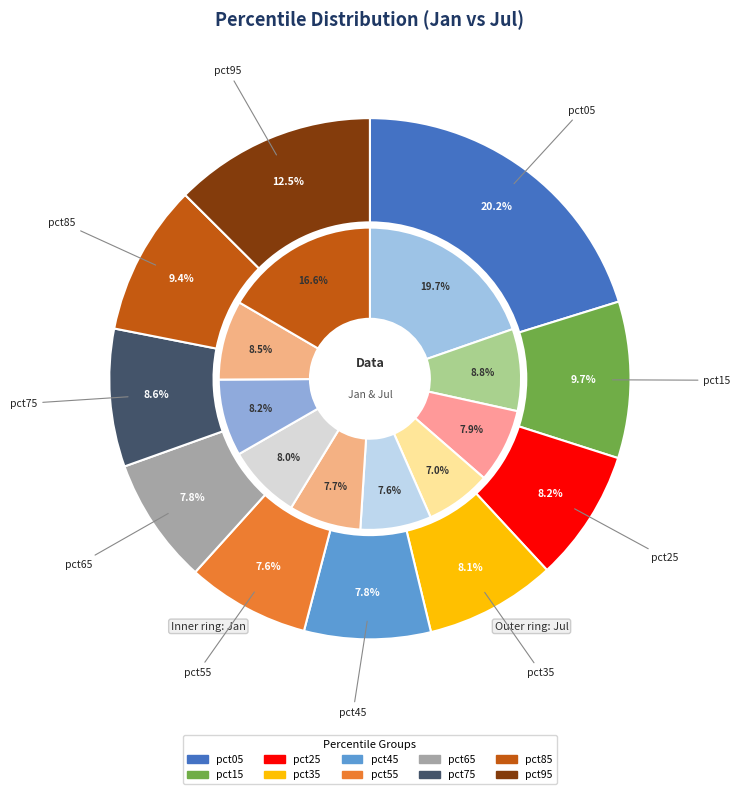

Which series has the widest spread of values?

values_jul